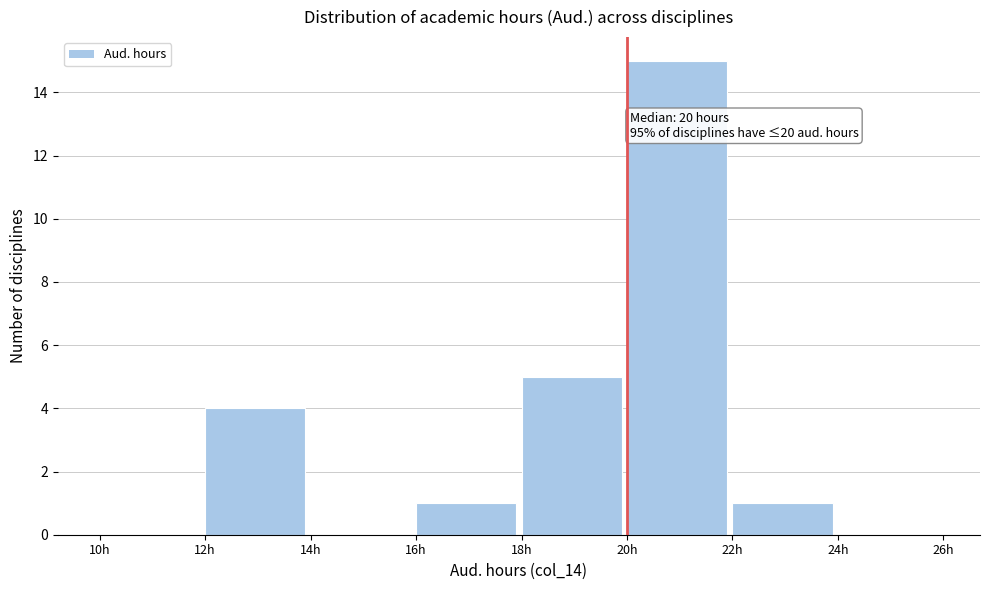

Which range on the x-axis has the tallest bar?

20 to 22